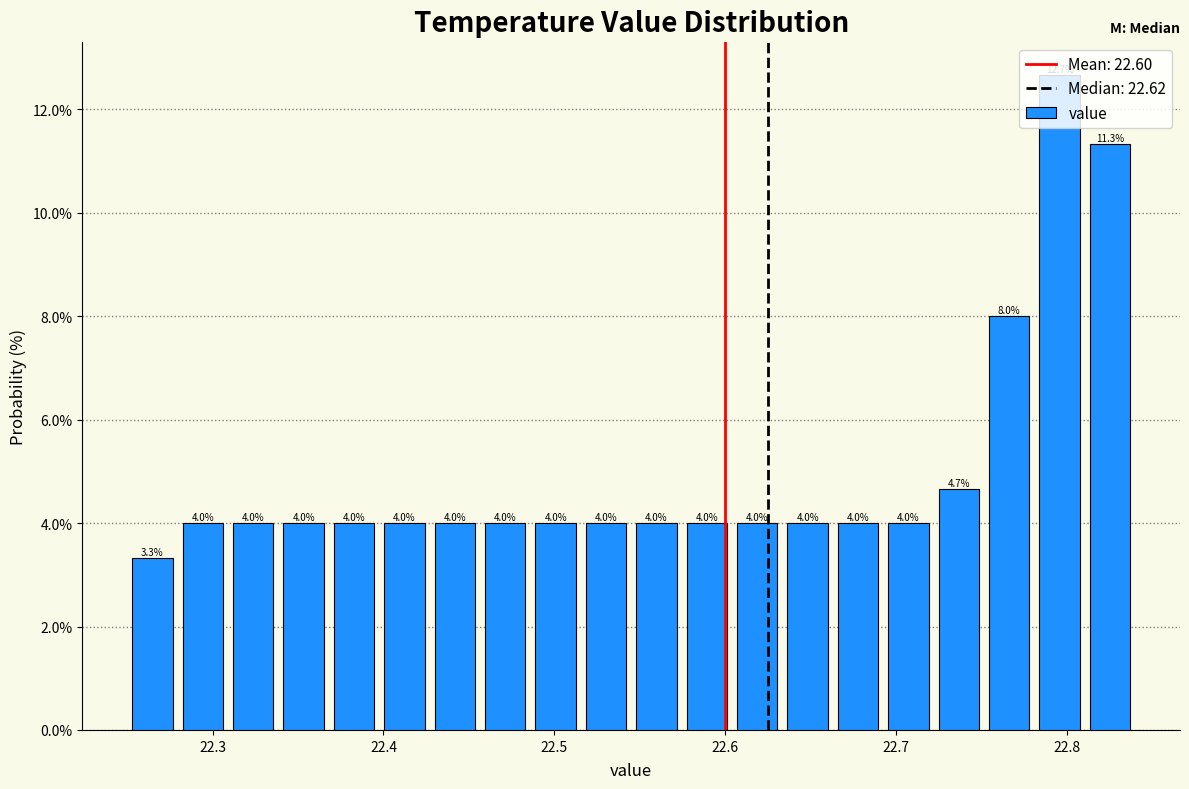

Around what value on the x-axis is the tallest bar? Give the approximate position of its centre, as read against the axis.

22.80